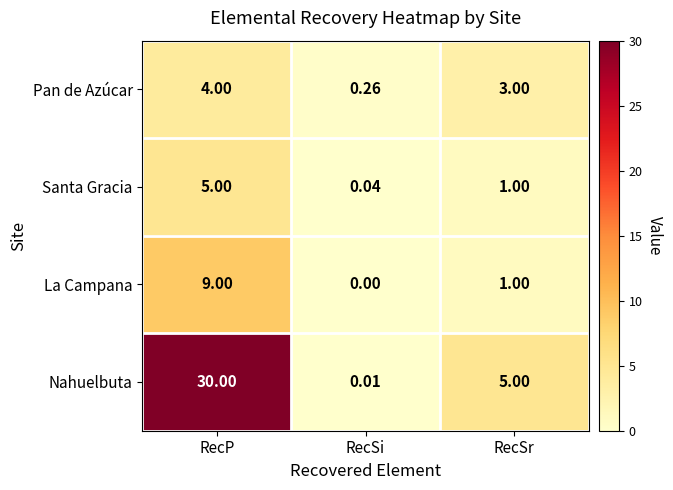

Which series has the largest range (max minus min)?

Nahuelbuta